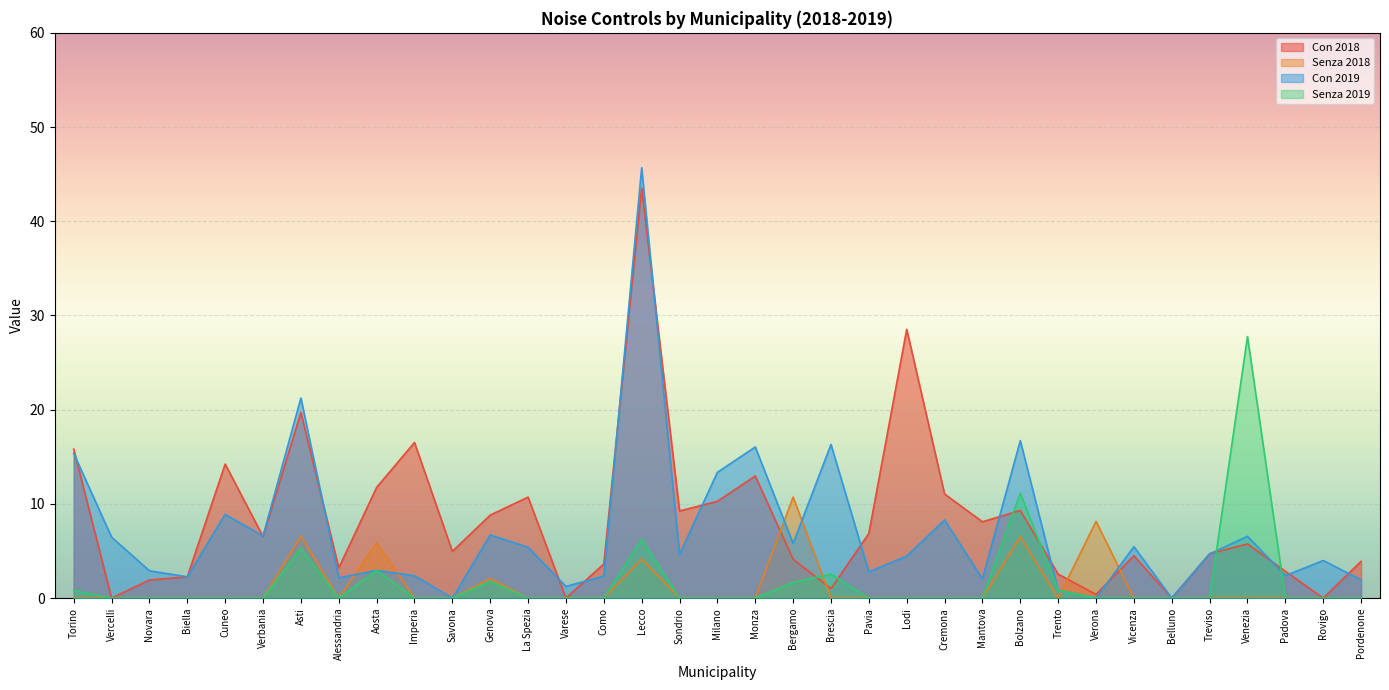

Rank the series by their maximum value, from highest to lowest.

Con 2019, Con 2018, Senza 2019, Senza 2018